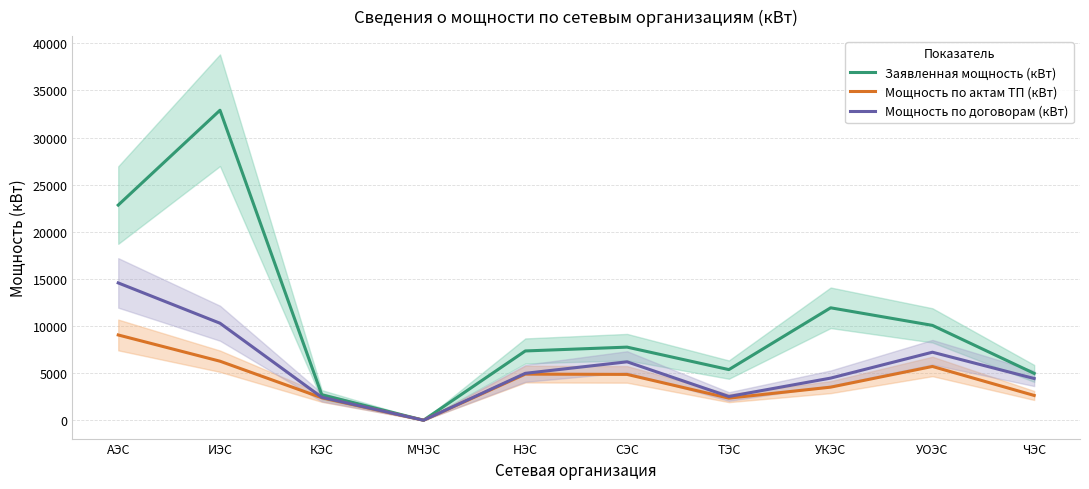

What is the difference between the maximum and minimum values in the Мощность по актам ТП (кВт) series?

9040.4